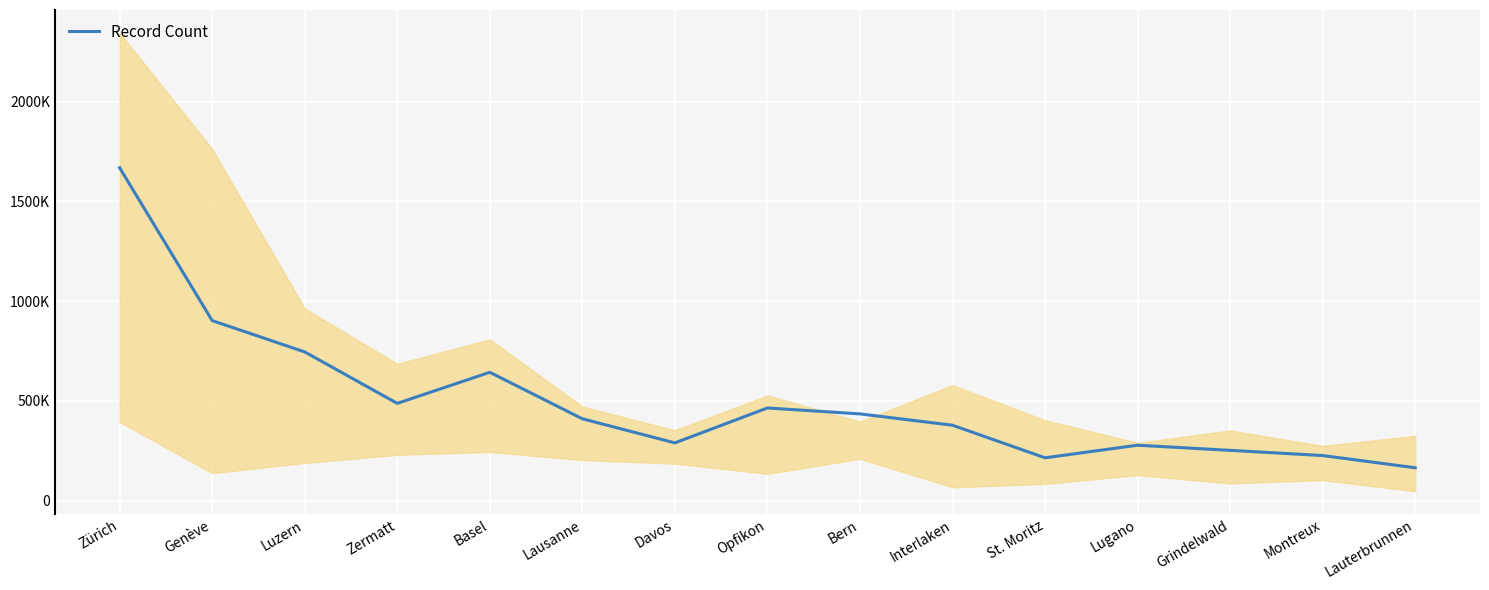

What is the smallest value displayed?

164794